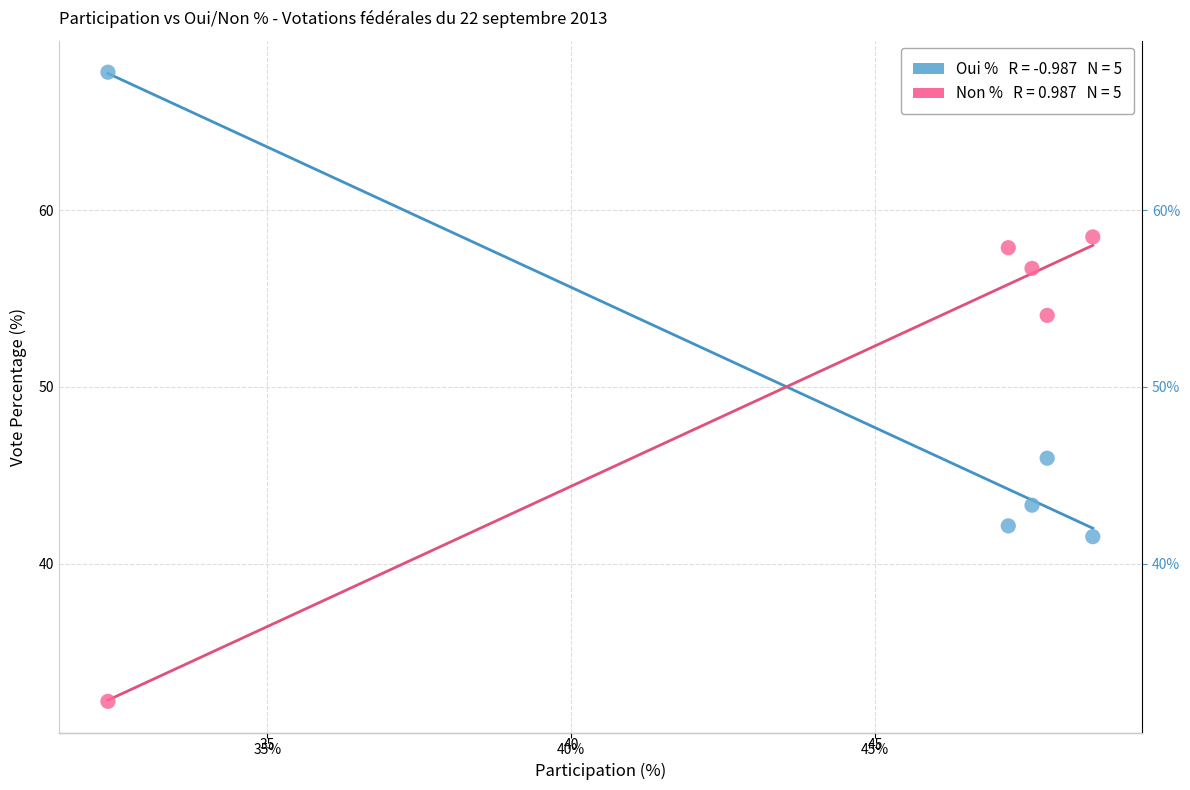

Across all data points, what is the average Y value?

50.0